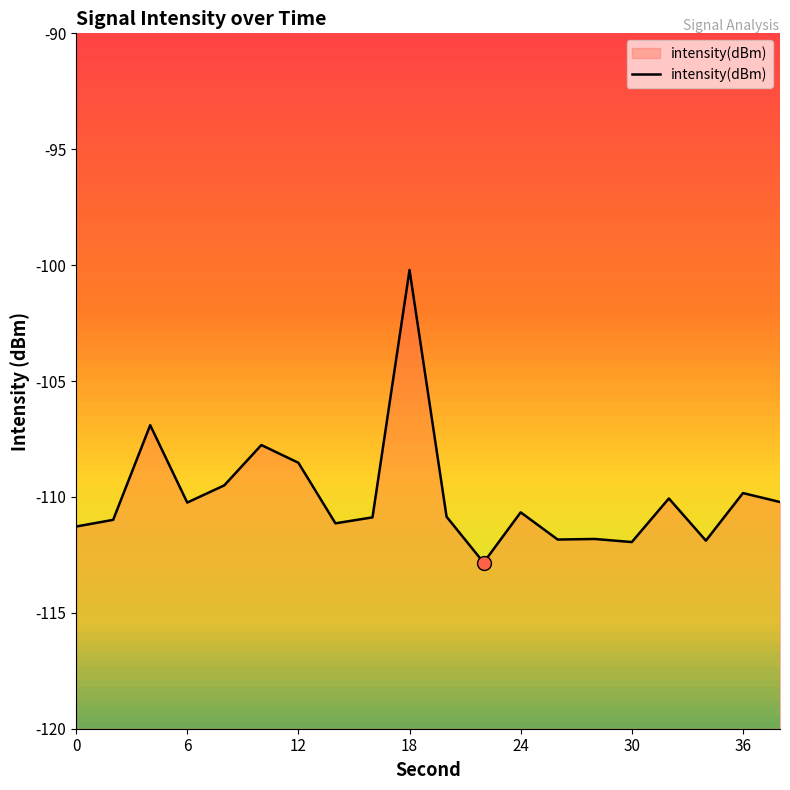

True or false: there are more than 1 points higher than both neighbors.

True